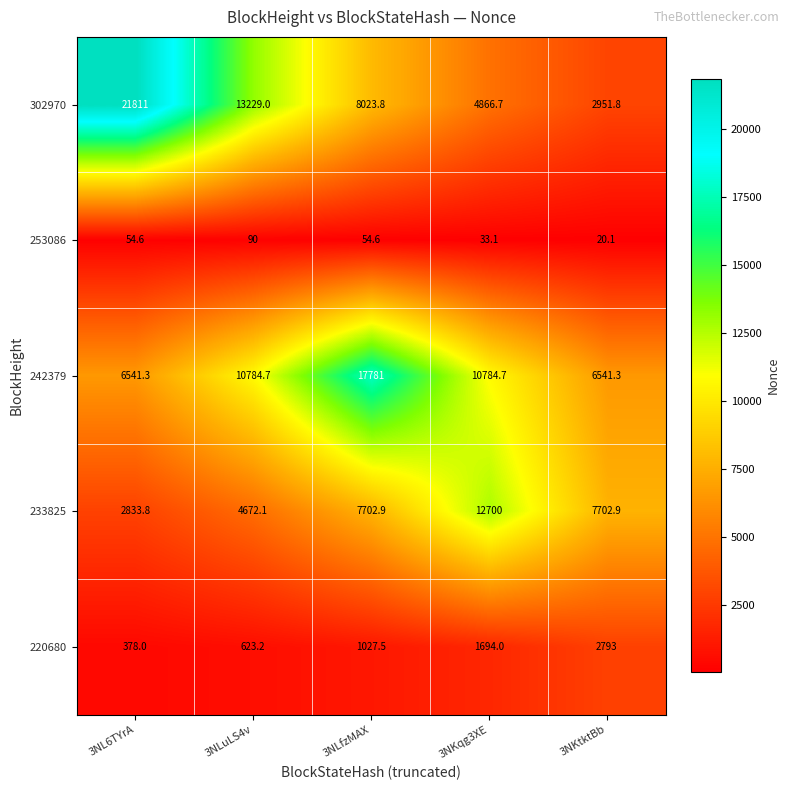

How many categories are shown in the chart?

5